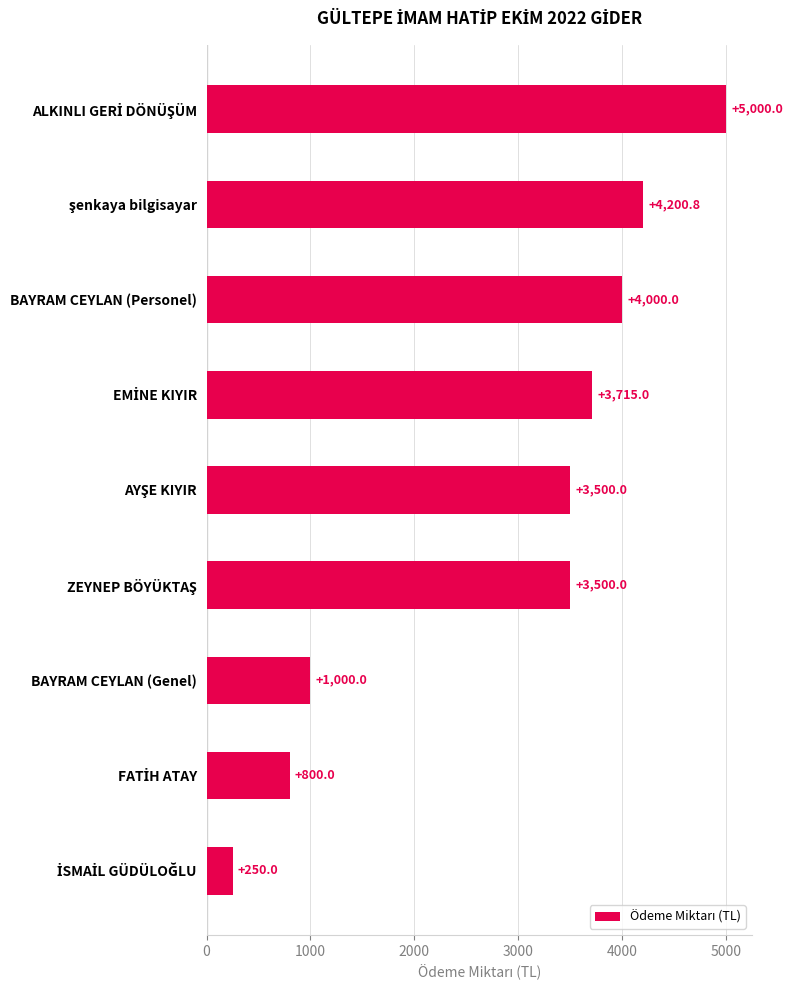

Read the value at BAYRAM CEYLAN (Genel).

1000.0